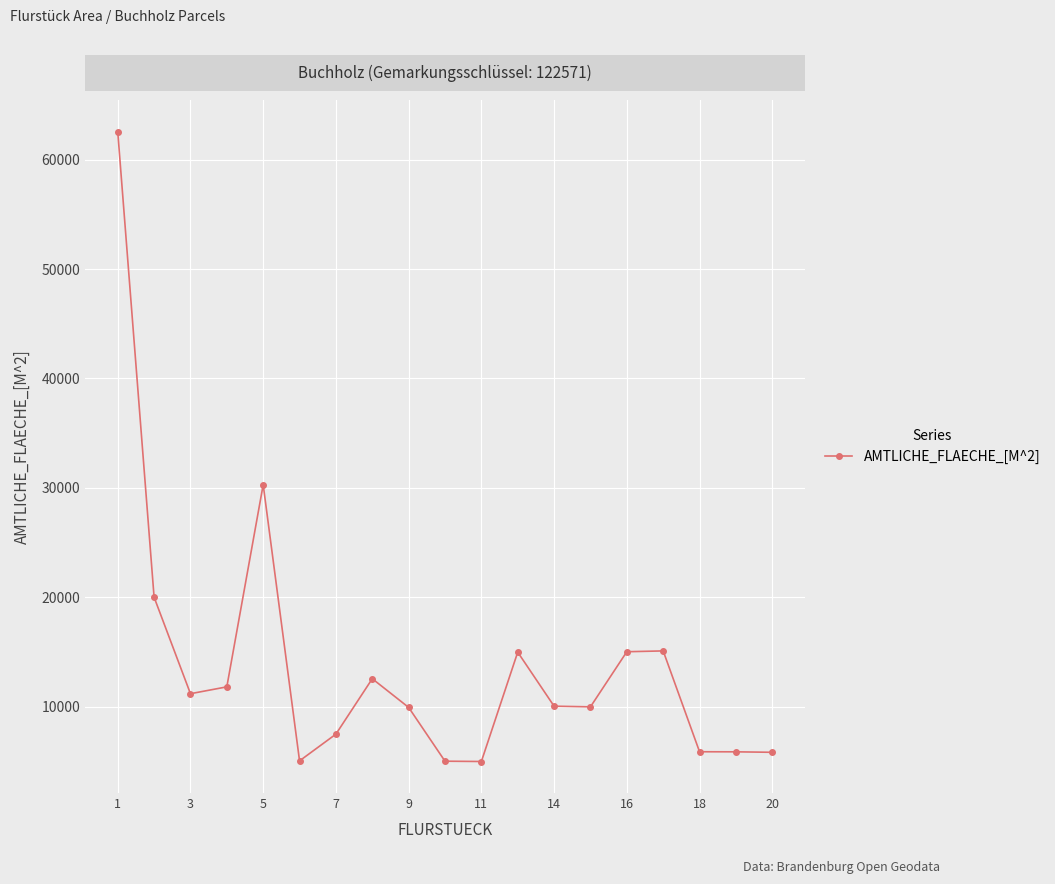

What is the sum of all values?

263423